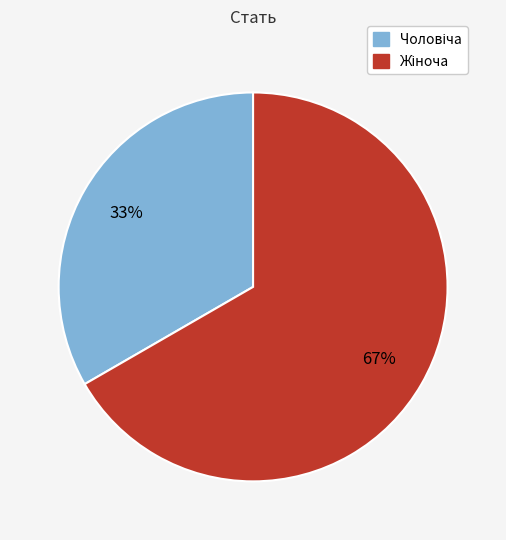

Is there a majority slice in this chart?

Yes